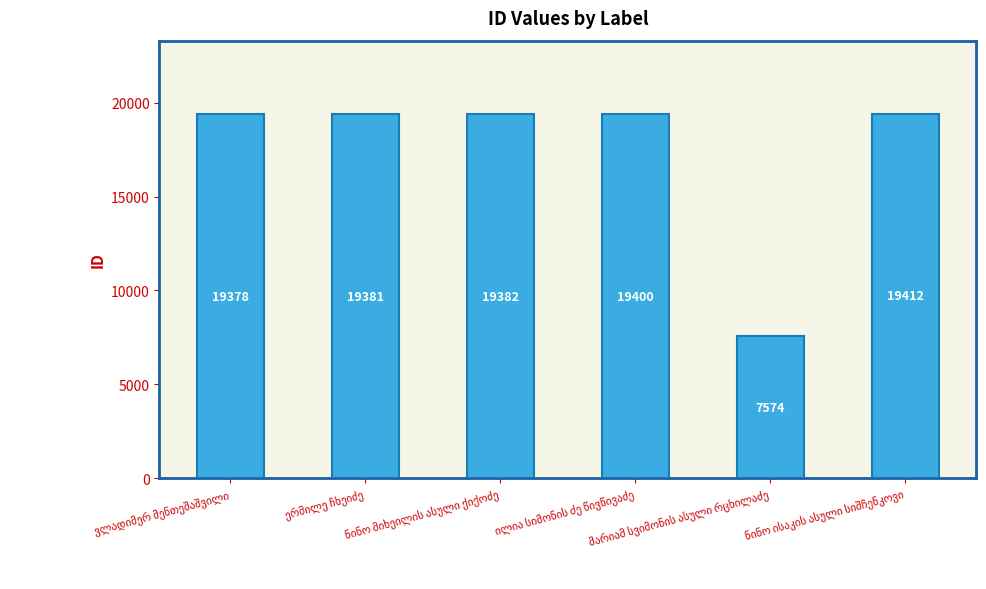

What is the greatest value displayed?

19412